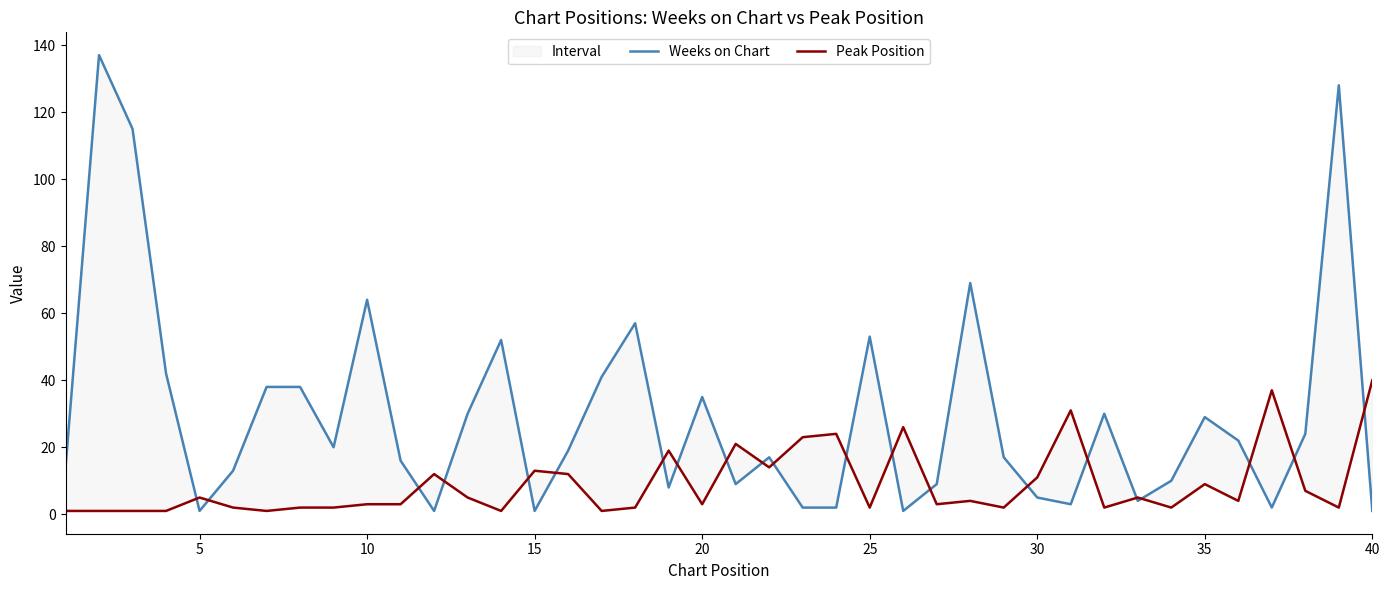

What is the difference between the second highest and second lowest values in the Peak Position series?

36